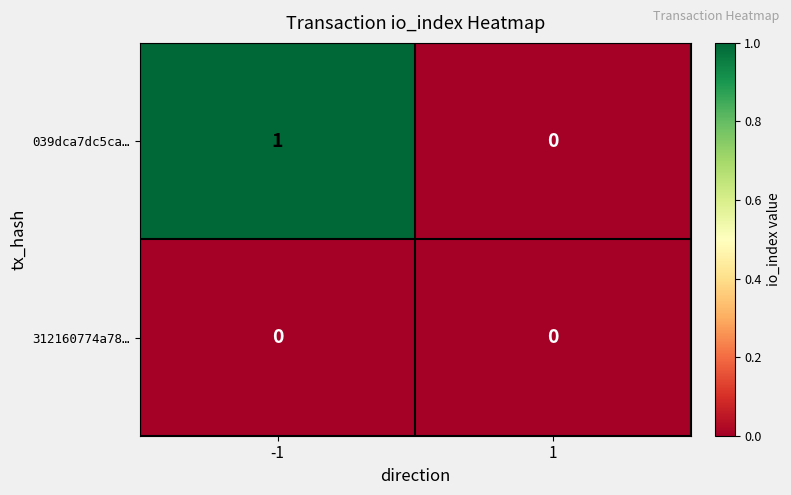

How many series are shown in this chart?

2